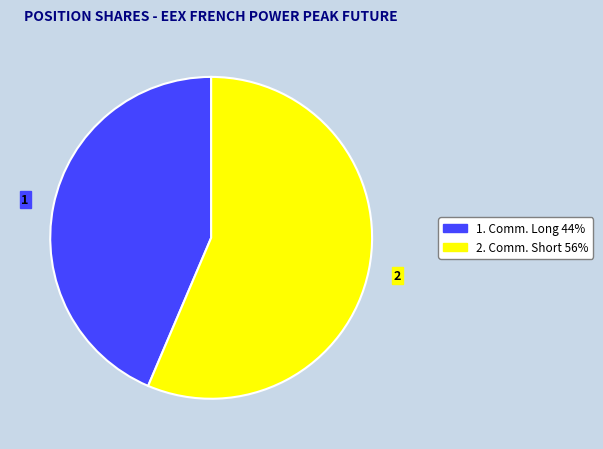

Is there any slice that represents more than half of the pie?

Yes